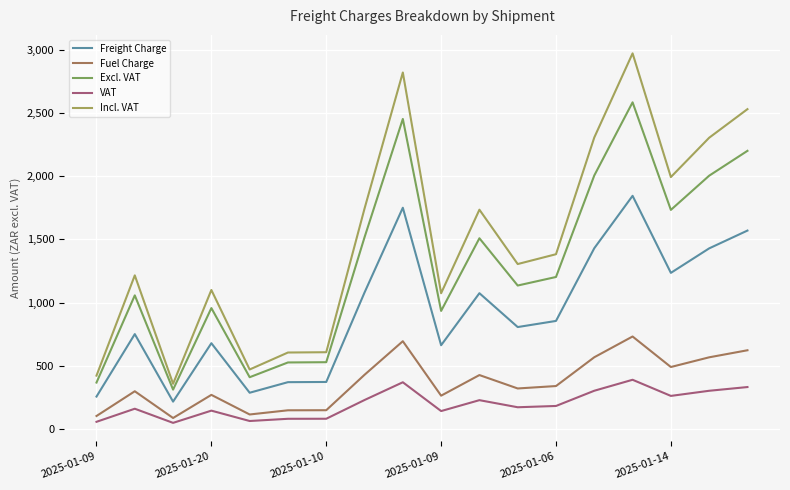

Which series has the largest total across all categories?

Incl. VAT